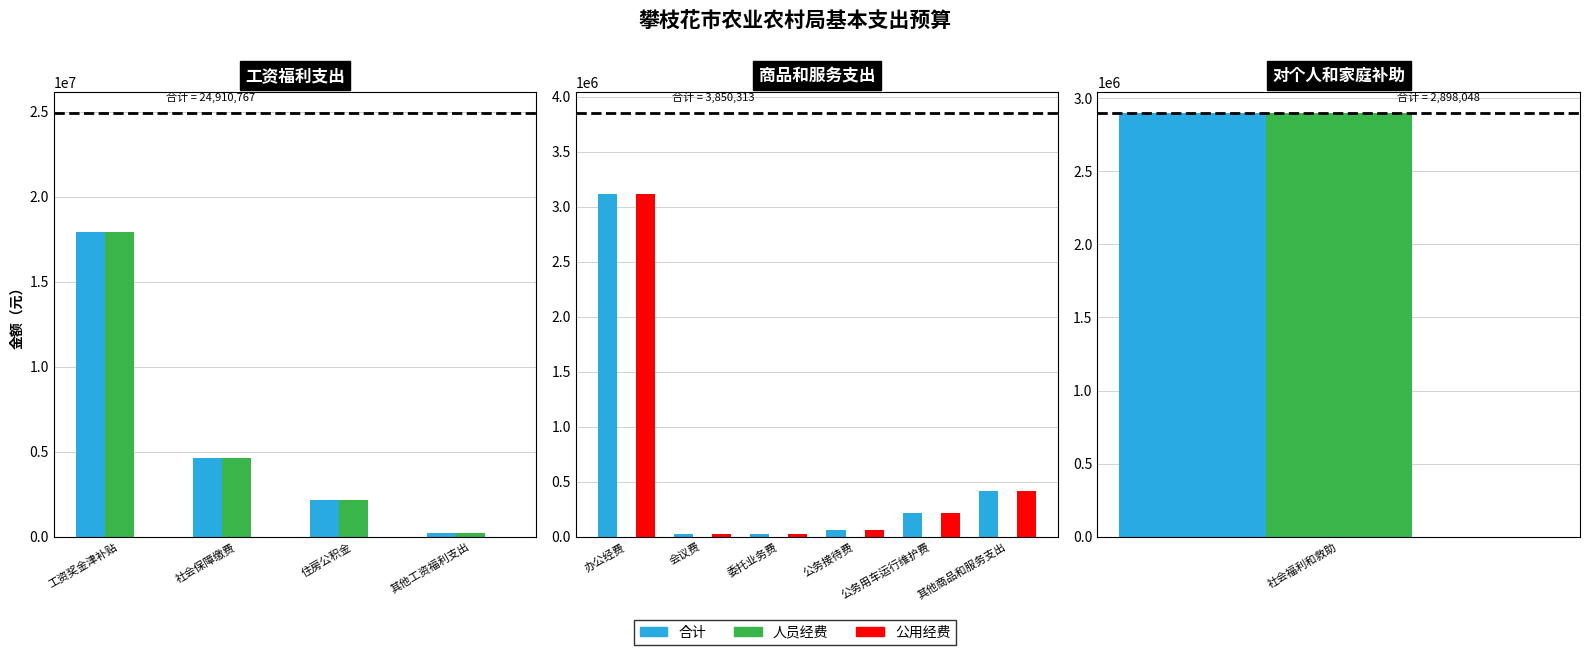

What is the spread (max minus min) of values at 公务接待费?

61987.0